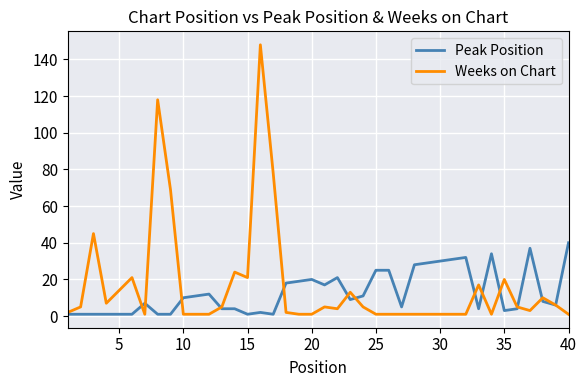

What is the highest value of the Peak Position series?

40